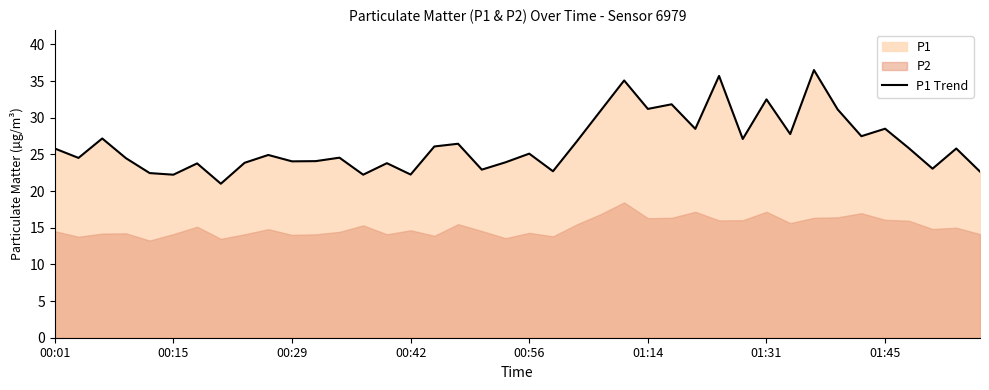

What is the lowest value of the P1 Trend series?

21.0